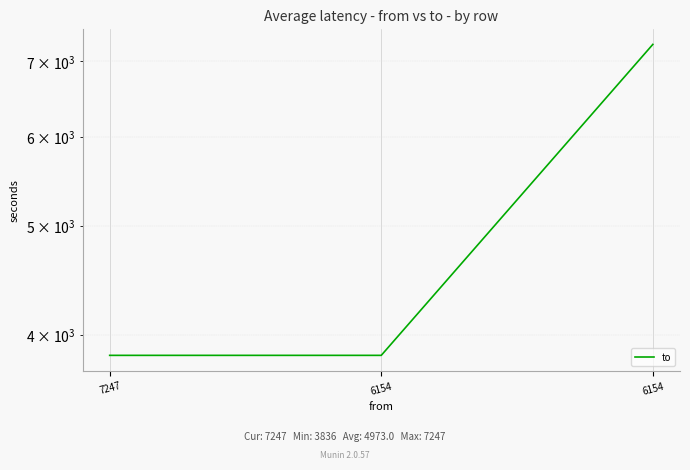

The value at 7247 is 1786. True or false?

False